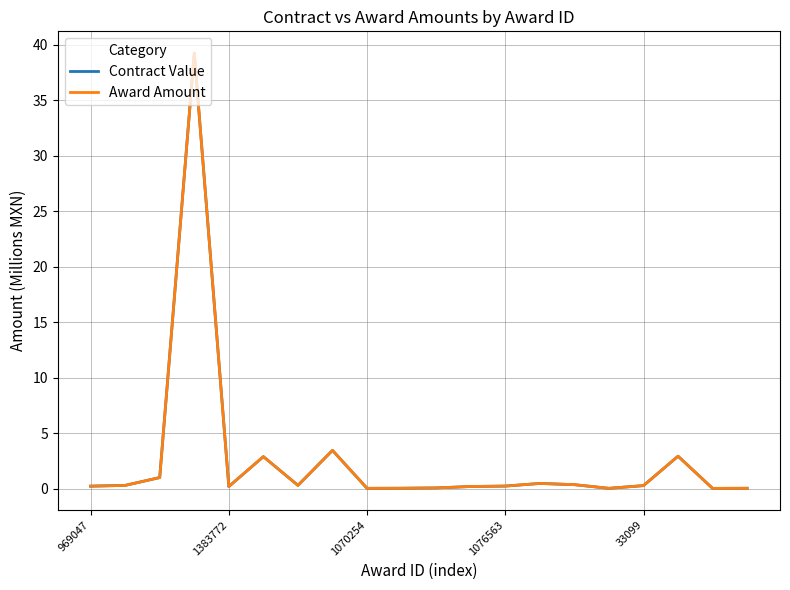

Does the chart have visible grid lines?

Yes